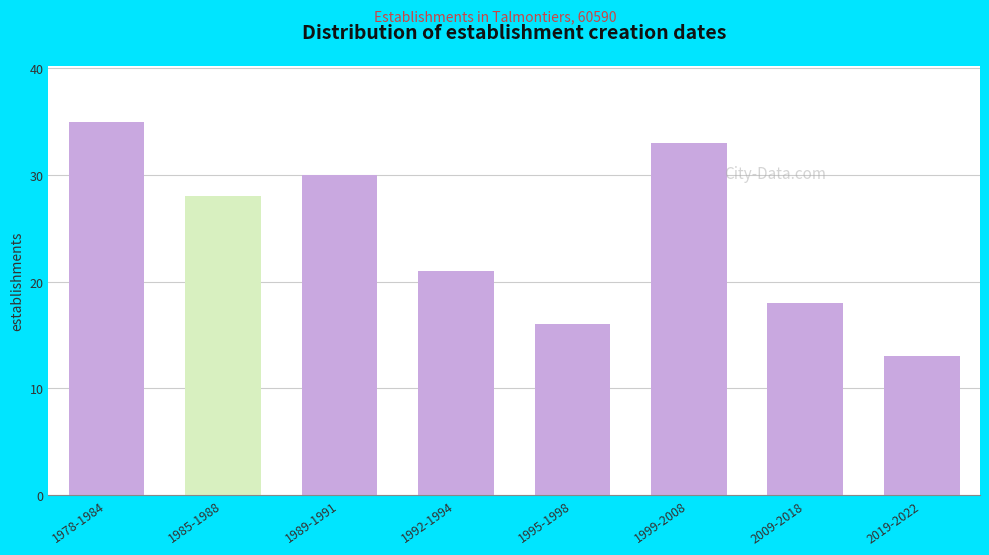

Reading left to right, extract all data points from this chart.

35	28	30	21	16	33	18	13